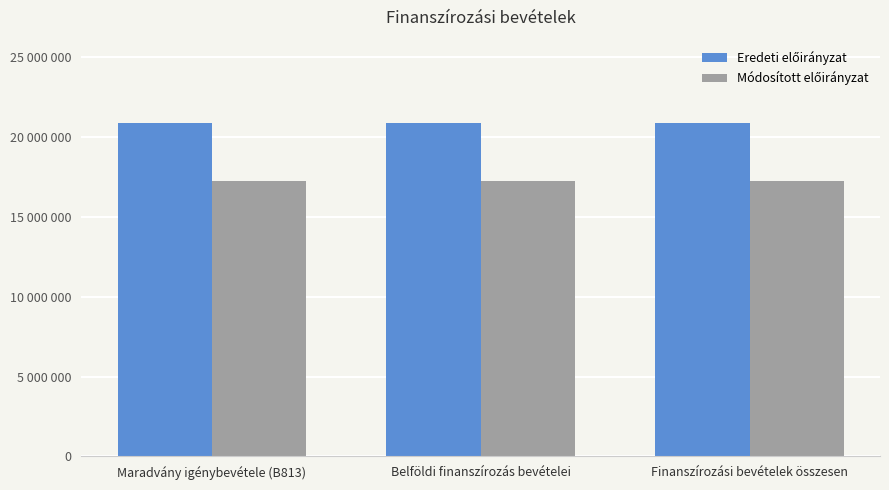

What is the label of the 2nd bar from the left?

Belföldi finanszírozás bevételei